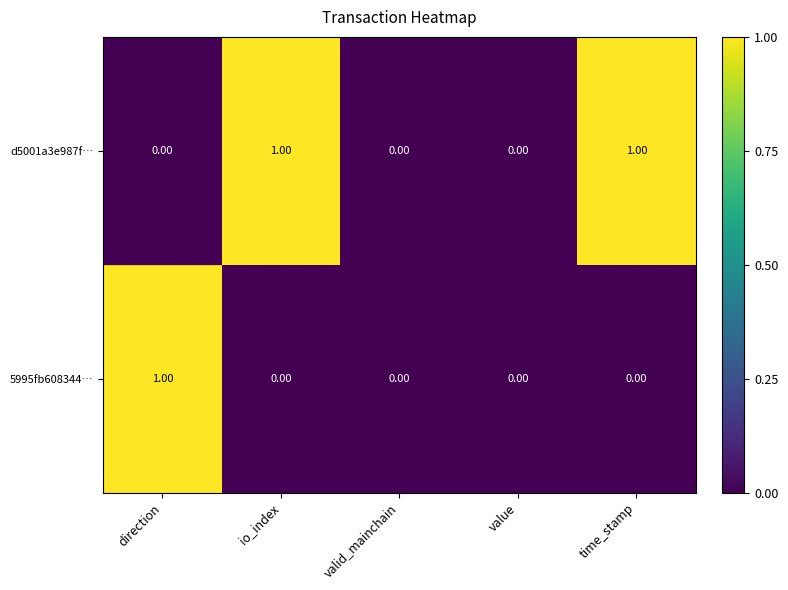

Which series has the largest total across all categories?

d5001a3e987f…